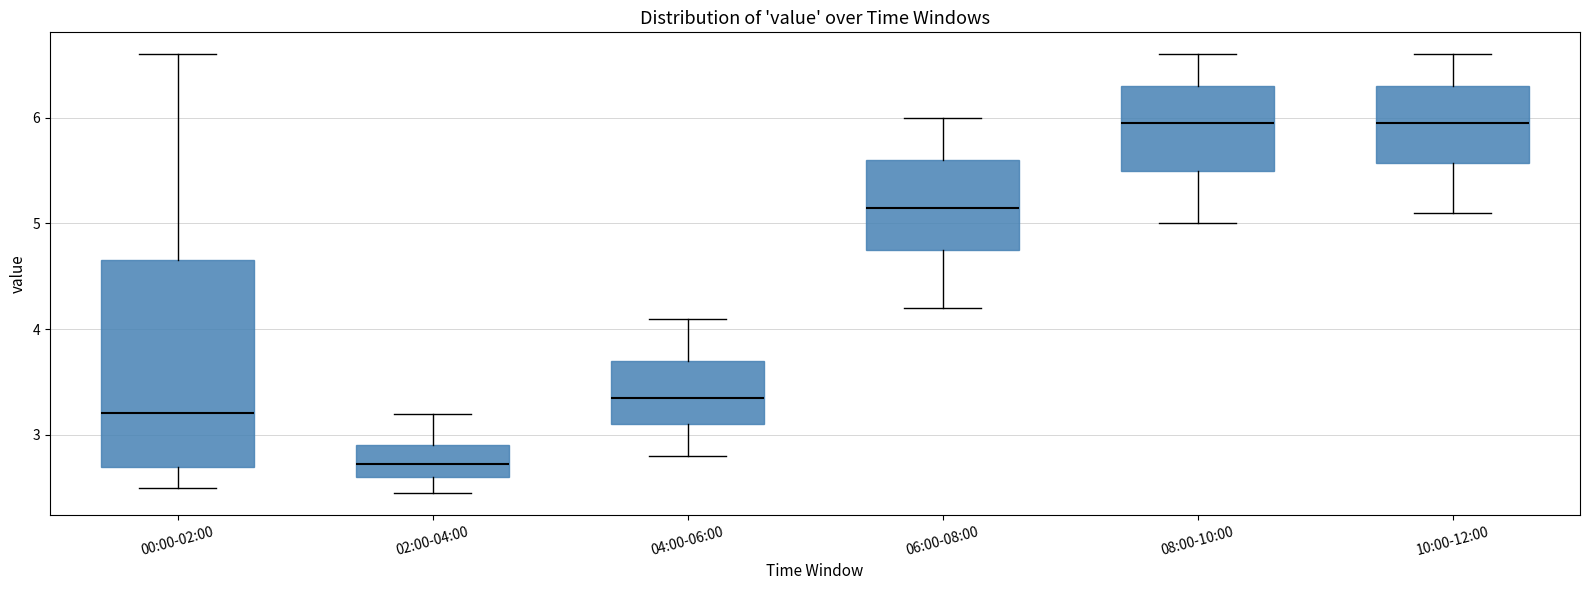

Reading left to right, transcribe this box plot: for each box, give where its median line is, the range the box spans, and where its two whiskers end, as read against the y-axis. The values are not printed on the chart, so give them approximately, as read against the axis.

00:00-02:00: median 3.2, box 2.7 to 4.7, whiskers 2.5 to 6.6
02:00-04:00: median 2.7, box 2.6 to 2.9, whiskers 2.5 to 3.2
04:00-06:00: median 3.4, box 3.1 to 3.7, whiskers 2.8 to 4.1
06:00-08:00: median 5.2, box 4.8 to 5.6, whiskers 4.2 to 6.0
08:00-10:00: median 6.0, box 5.5 to 6.3, whiskers 5.0 to 6.6
10:00-12:00: median 6.0, box 5.6 to 6.3, whiskers 5.1 to 6.6